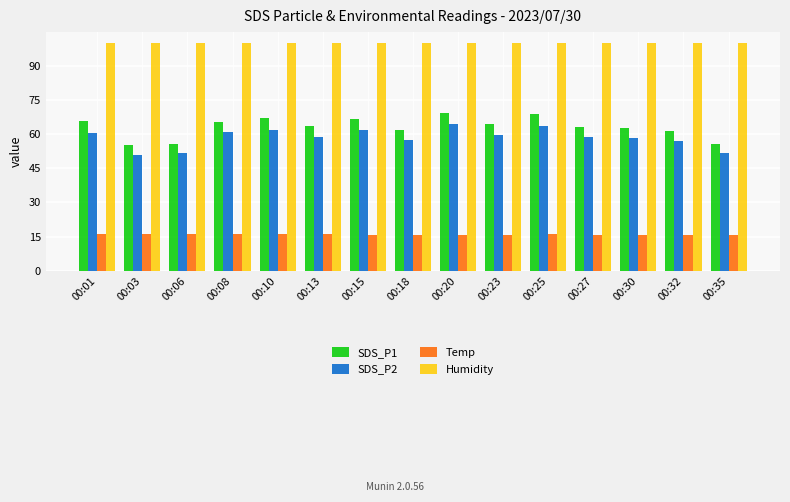

Which series changed the most between 00:25 and 00:35?

SDS_P1